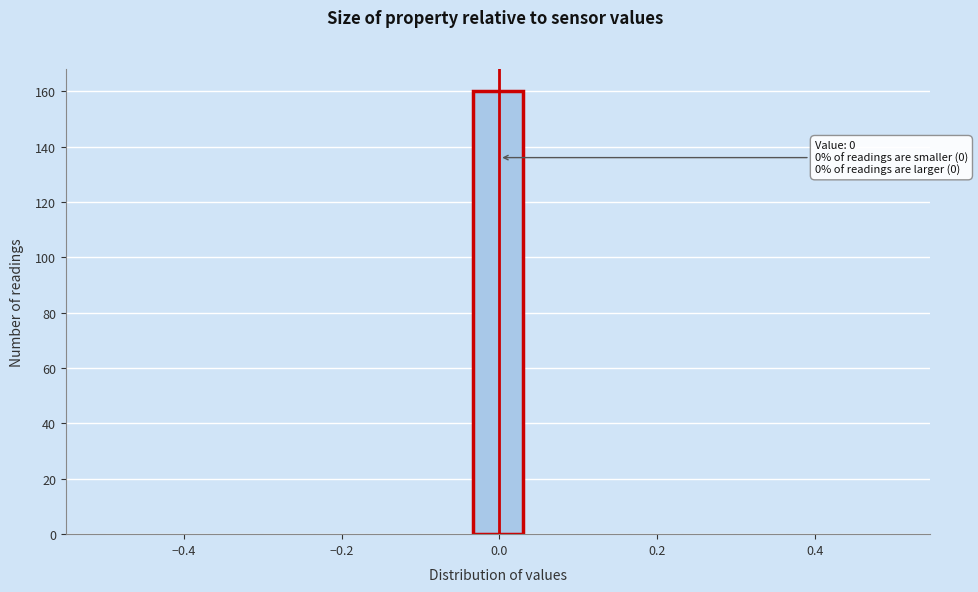

Read against the x-axis, roughly where is the centre of the tallest bar?

0.00